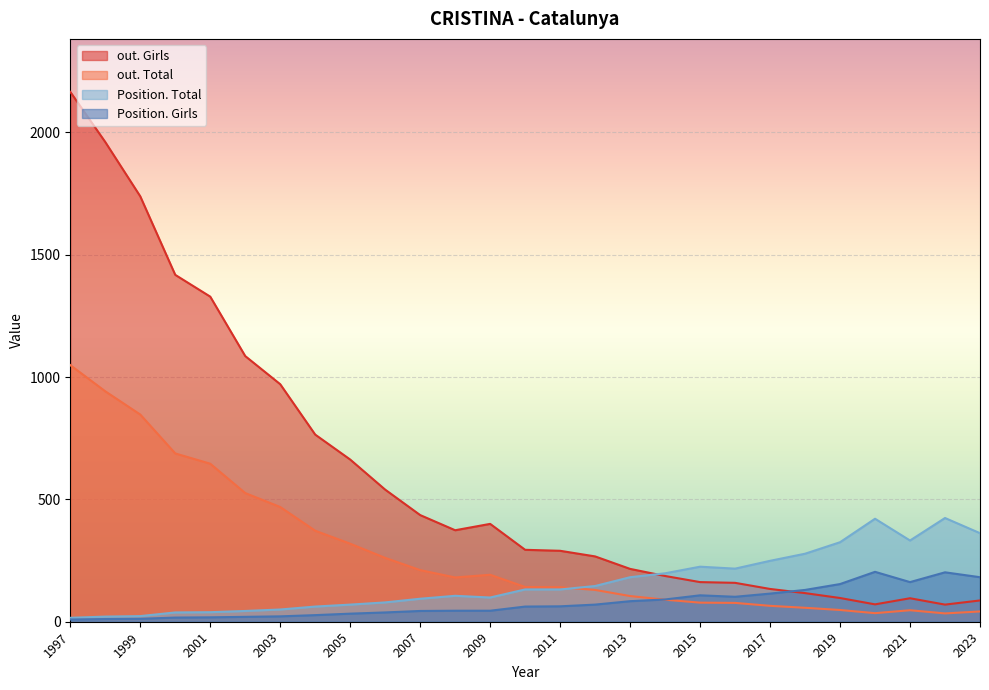

The out. Girls series shows 604 at 2008. True or false?

False